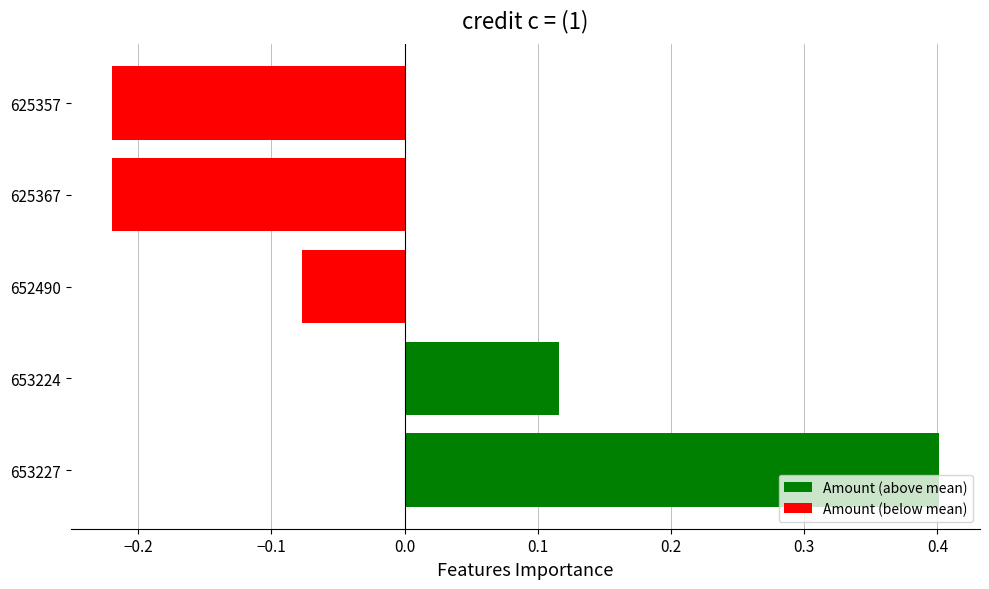

How many values exceed 0?

2